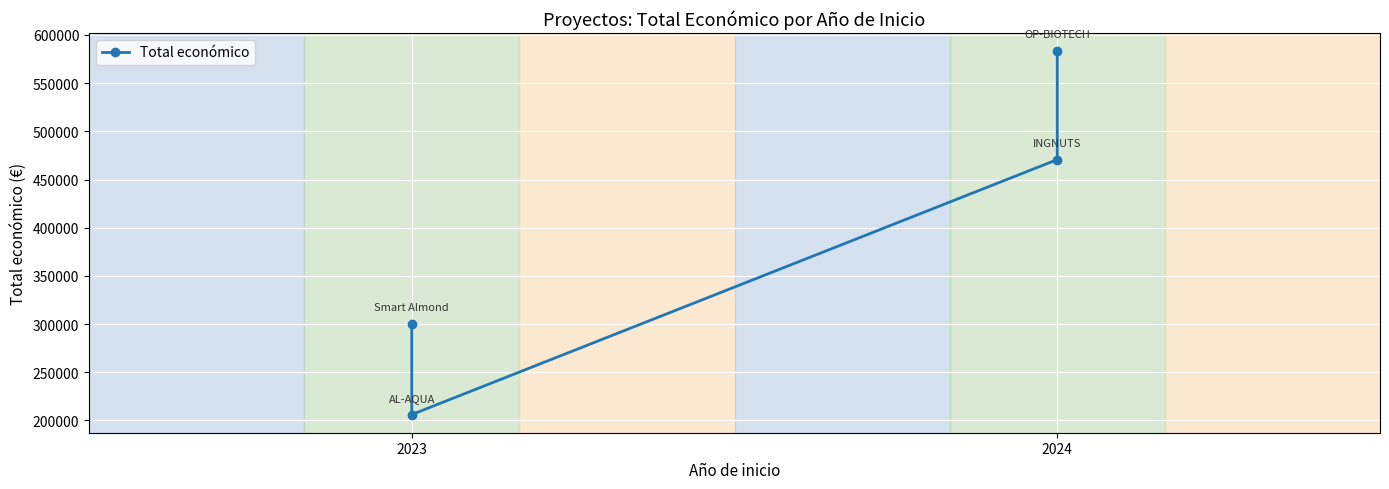

How many points are lower than both their immediate neighbors (excluding endpoints)?

1